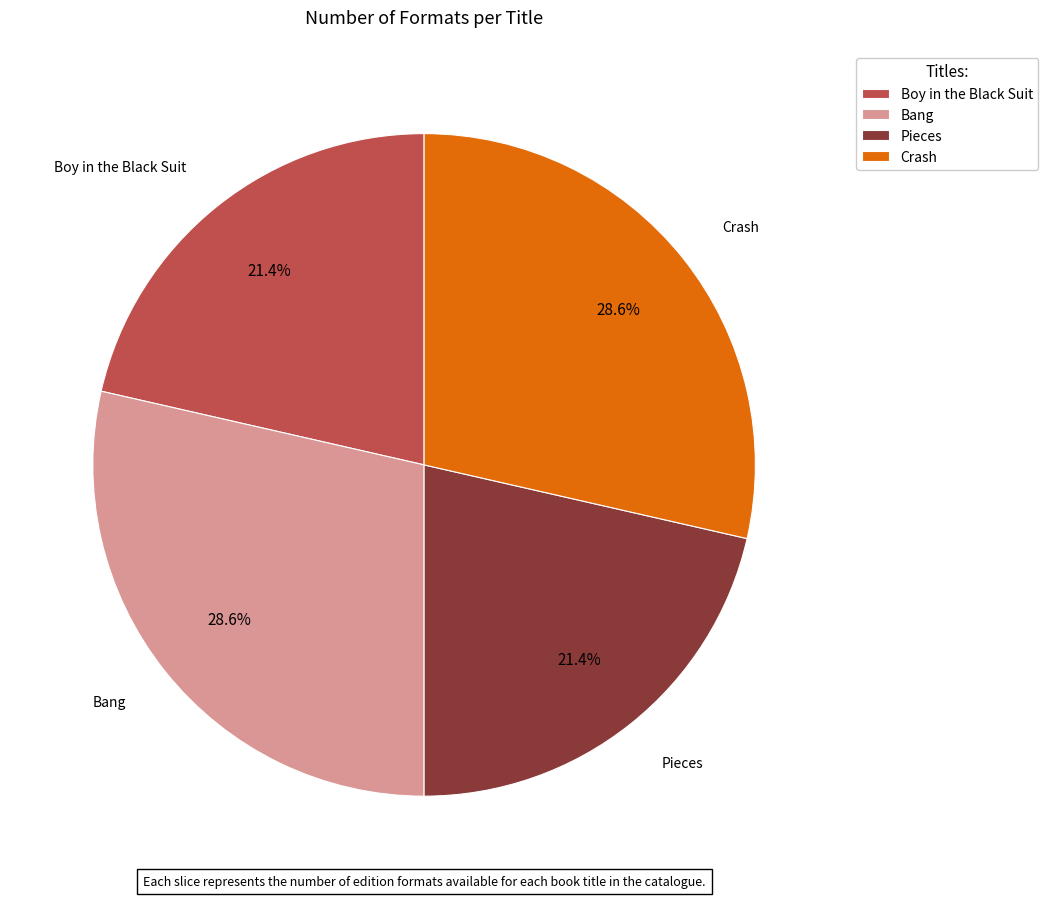

Which has a higher value, Pieces or Crash?

Crash